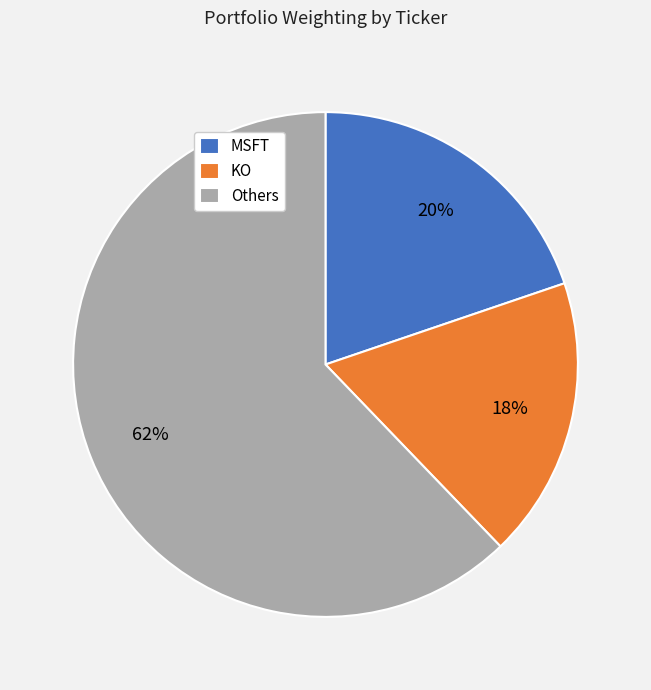

What is the ratio of the value at Others to the value at MSFT?

3.1